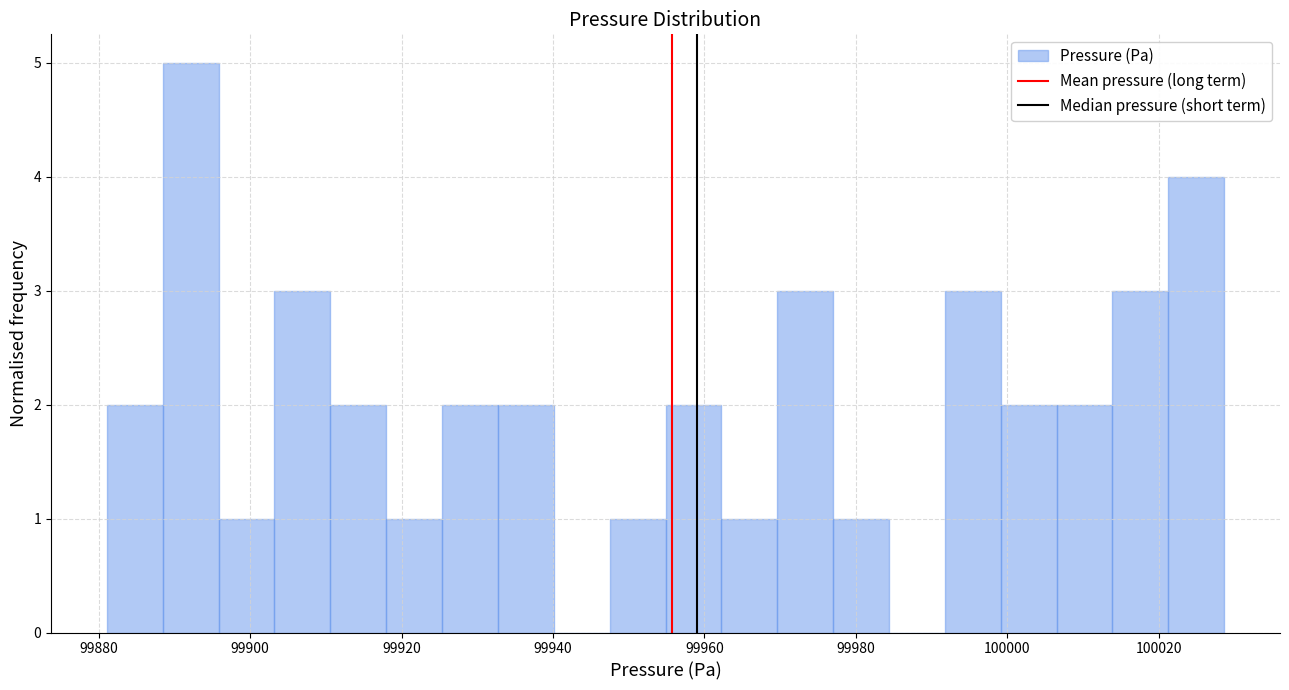

Around what value on the x-axis is the tallest bar? Give the approximate position of its centre, as read against the axis.

99892